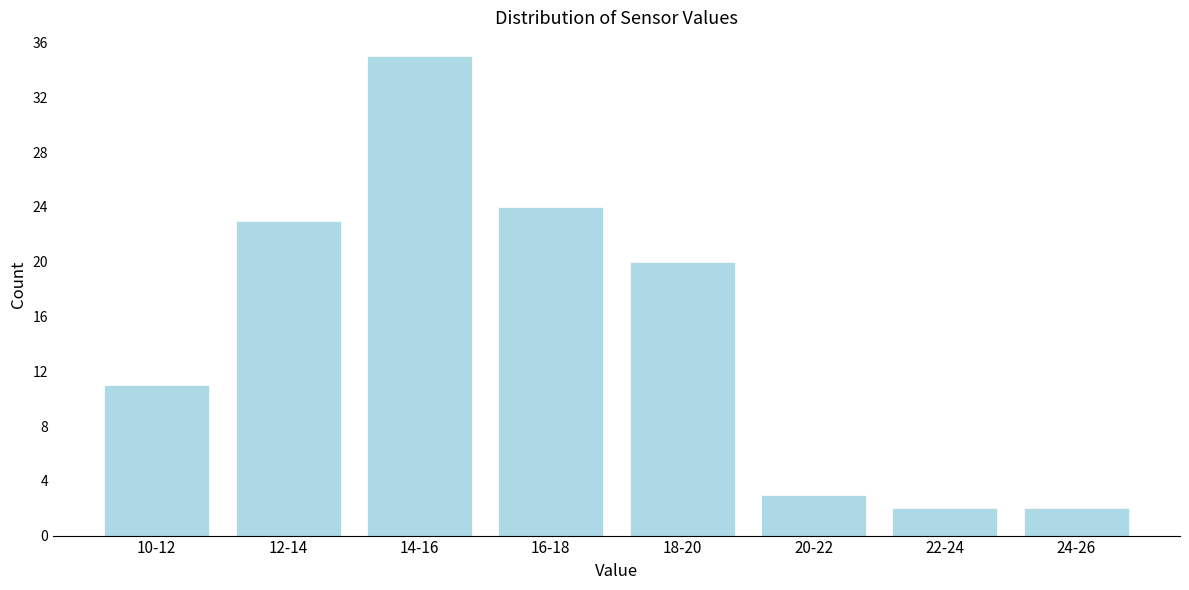

Reading left to right, extract all data points from this chart.

11	23	35	24	20	3	2	2